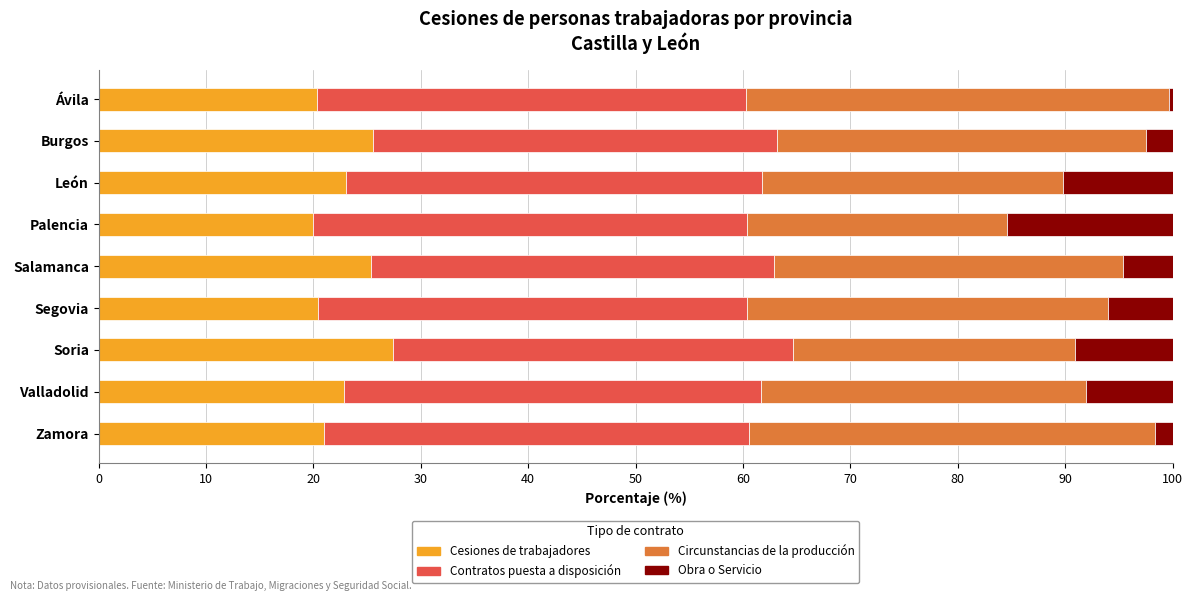

What is the total value across all series at Palencia?

100.0